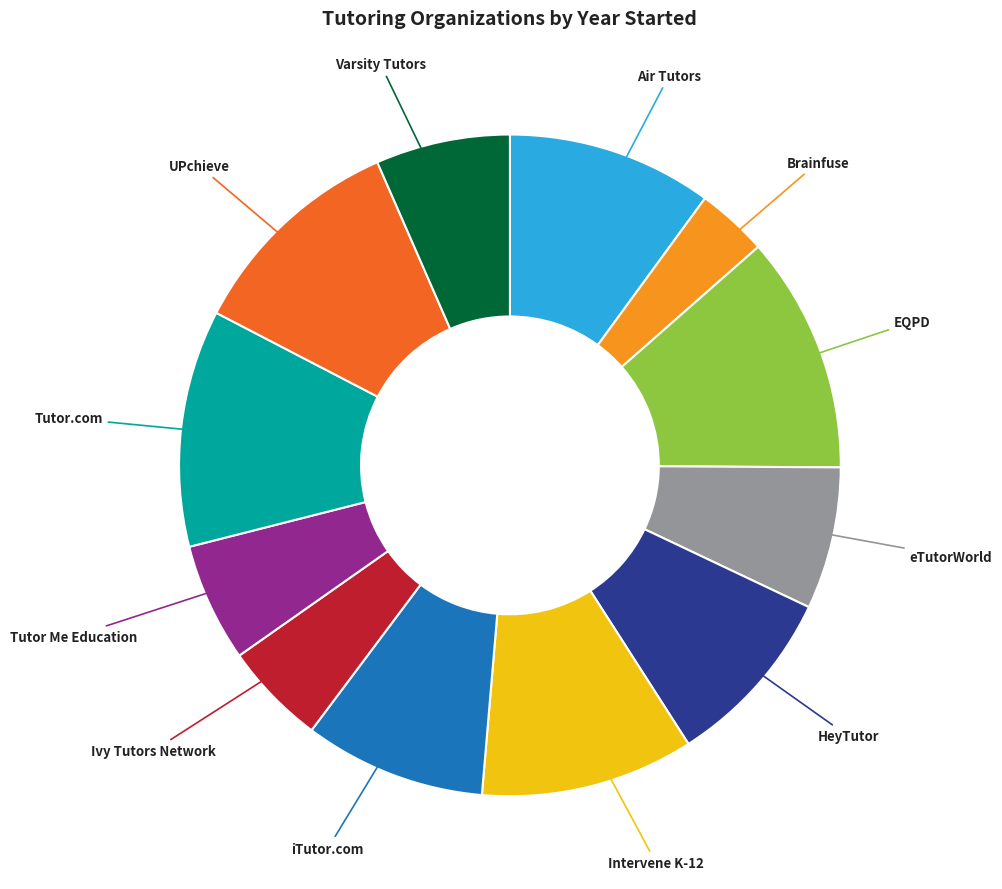

Which category has the smallest portion of the pie?

Brainfuse